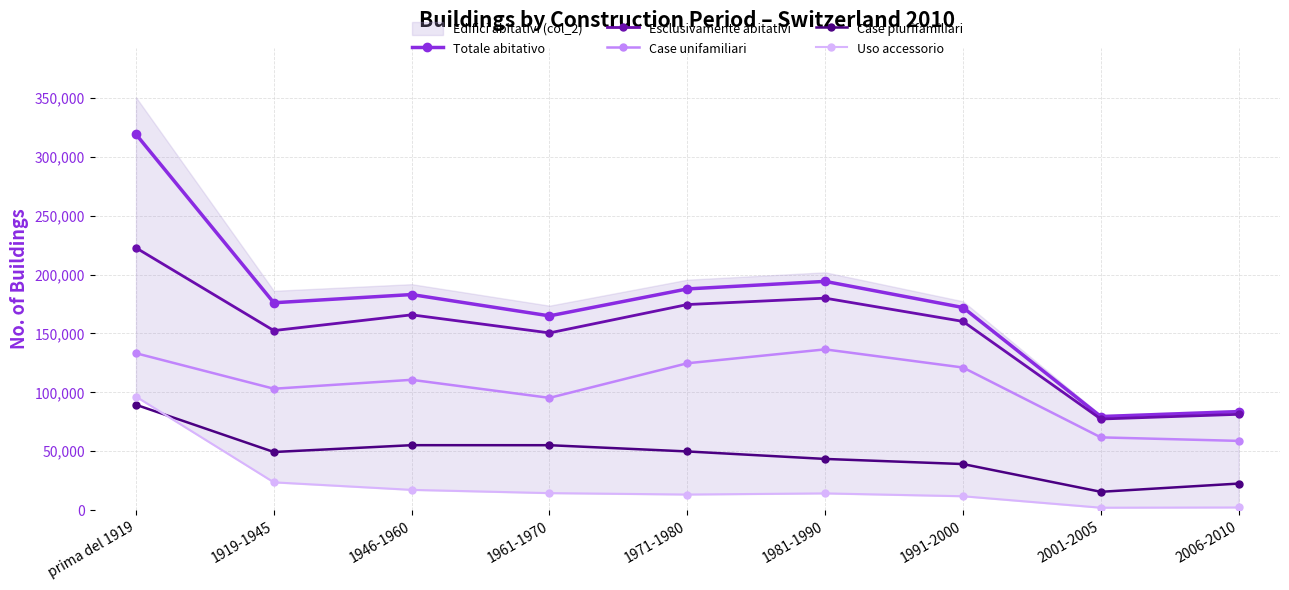

What is the difference between the Case plurifamiliari values at 1919-1945 and 2001-2005?

33782